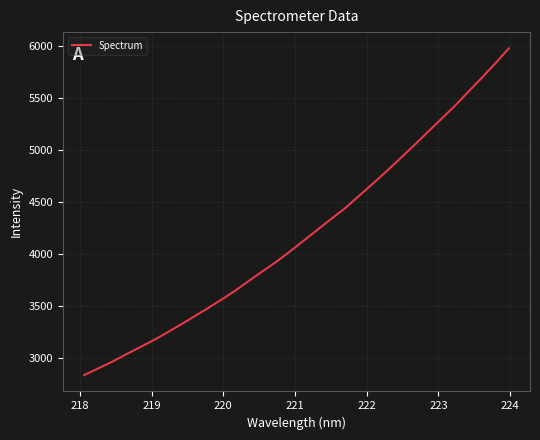

What is the minimum value shown in the chart?

2837.3